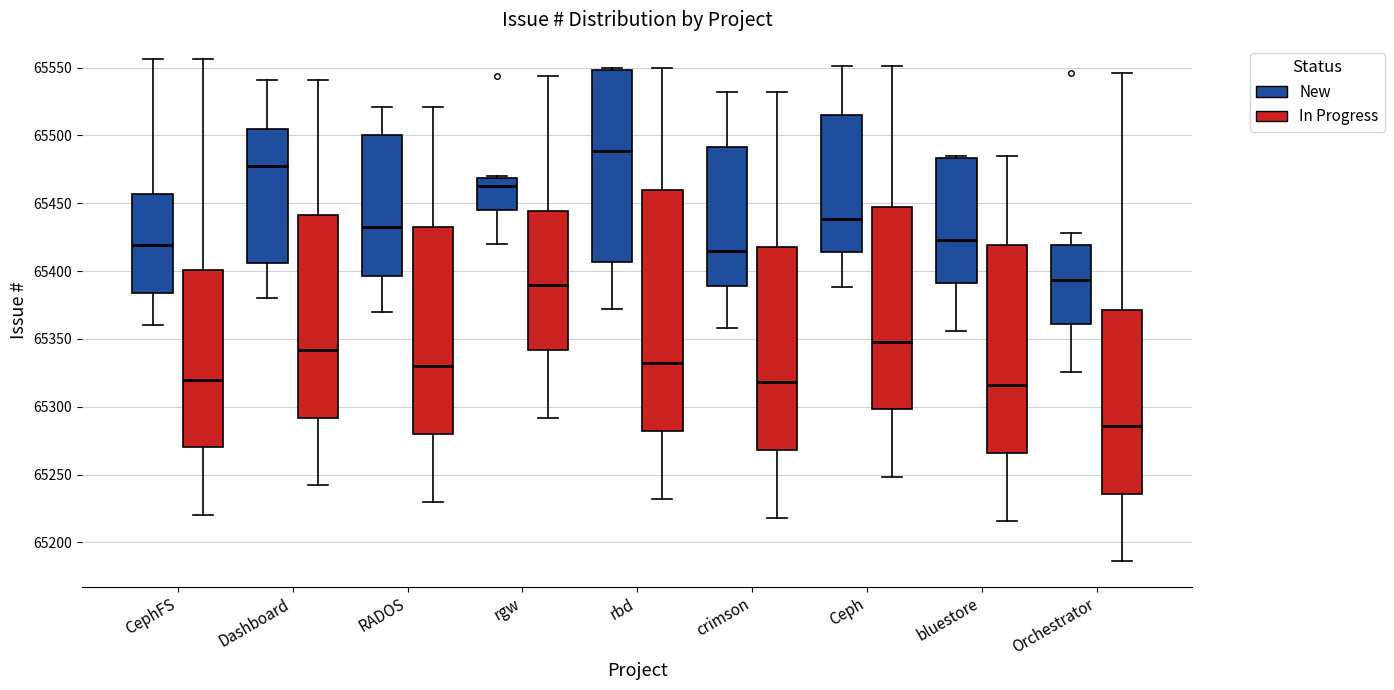

Which box's median line is the lowest?

Orchestrator (In Progress)